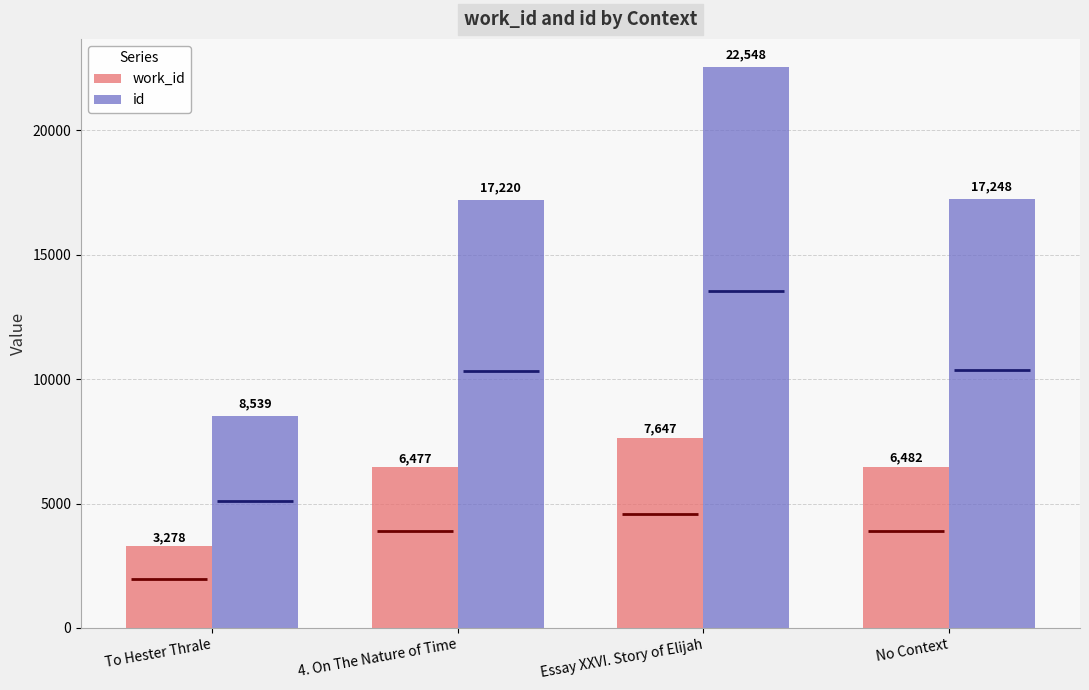

Which series has the largest total across all categories?

id